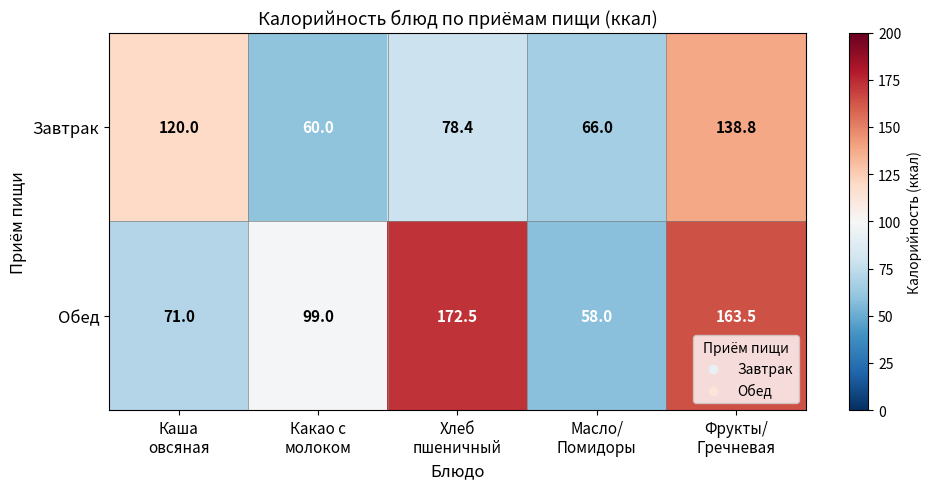

What is the total value across all series at Каша
овсяная?

191.0